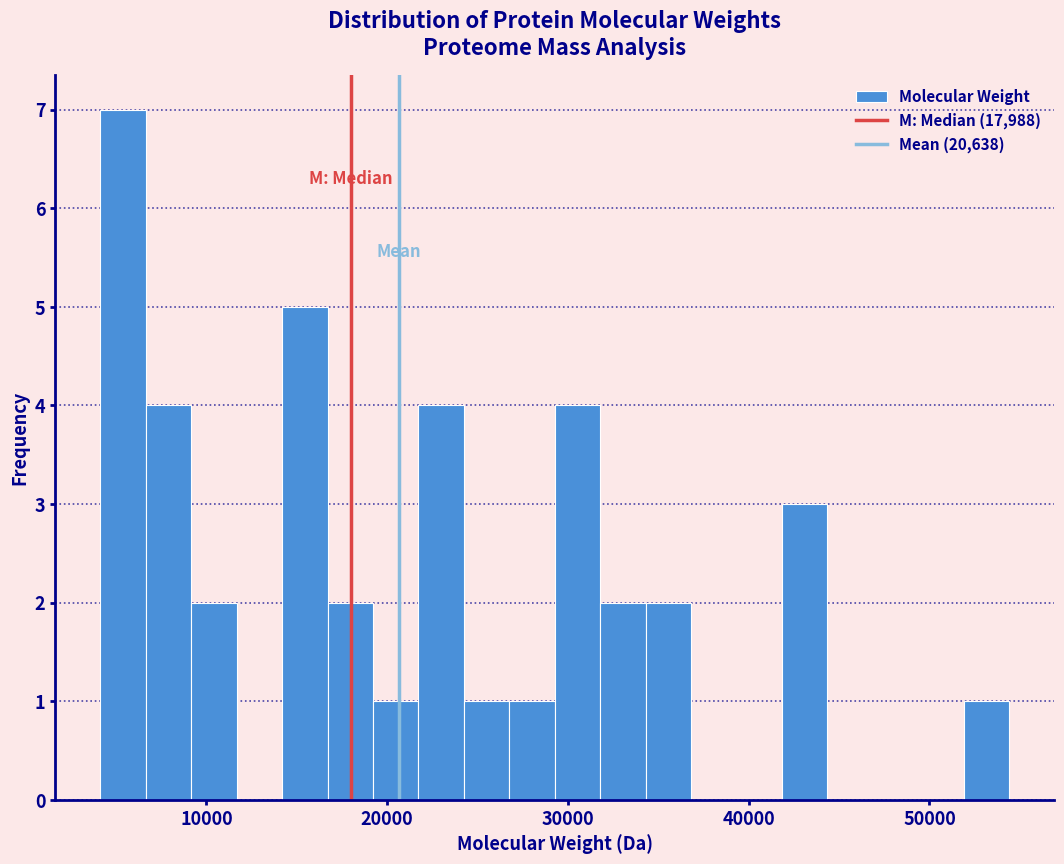

Around what value on the x-axis is the tallest bar? Give the approximate position of its centre, as read against the axis.

5000